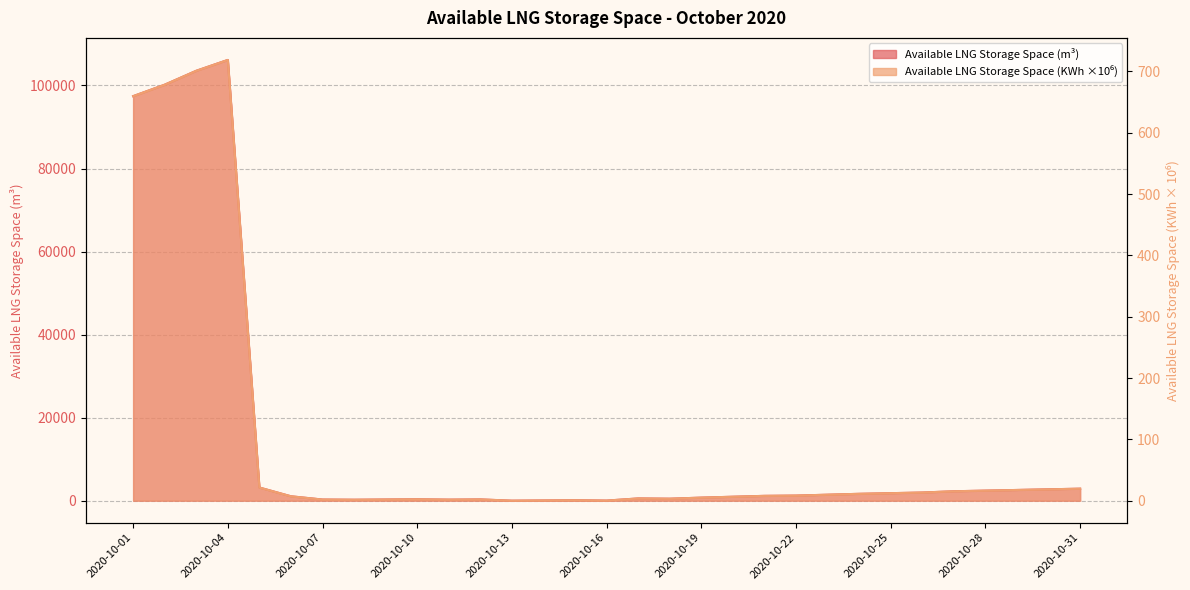

Reading left to right, transcribe all the data shown in this chart.

Available LNG Storage Space (m3): 97428.0	100190.0	103542.0	106155.0	3169.0	1059.0	275.0	230.0	286.0	343.0	252.0	308.0	2.0	58.0	115.0	23.0	543.0	477.0	738.0	951.0	1163.0	1228.0	1441.0	1653.0	1809.0	1965.0	2269.0	2425.0	2581.0	2737.0	2893.0
Available LNG Storage Space (KWh/1e6): 659.6	678.3	701.0	718.7	21.5	7.2	1.9	1.6	1.9	2.3	1.7	2.1	0.0	0.4	0.8	0.2	3.7	3.2	5.0	6.4	7.9	8.3	9.8	11.2	12.3	13.3	15.4	16.4	17.5	18.5	19.6